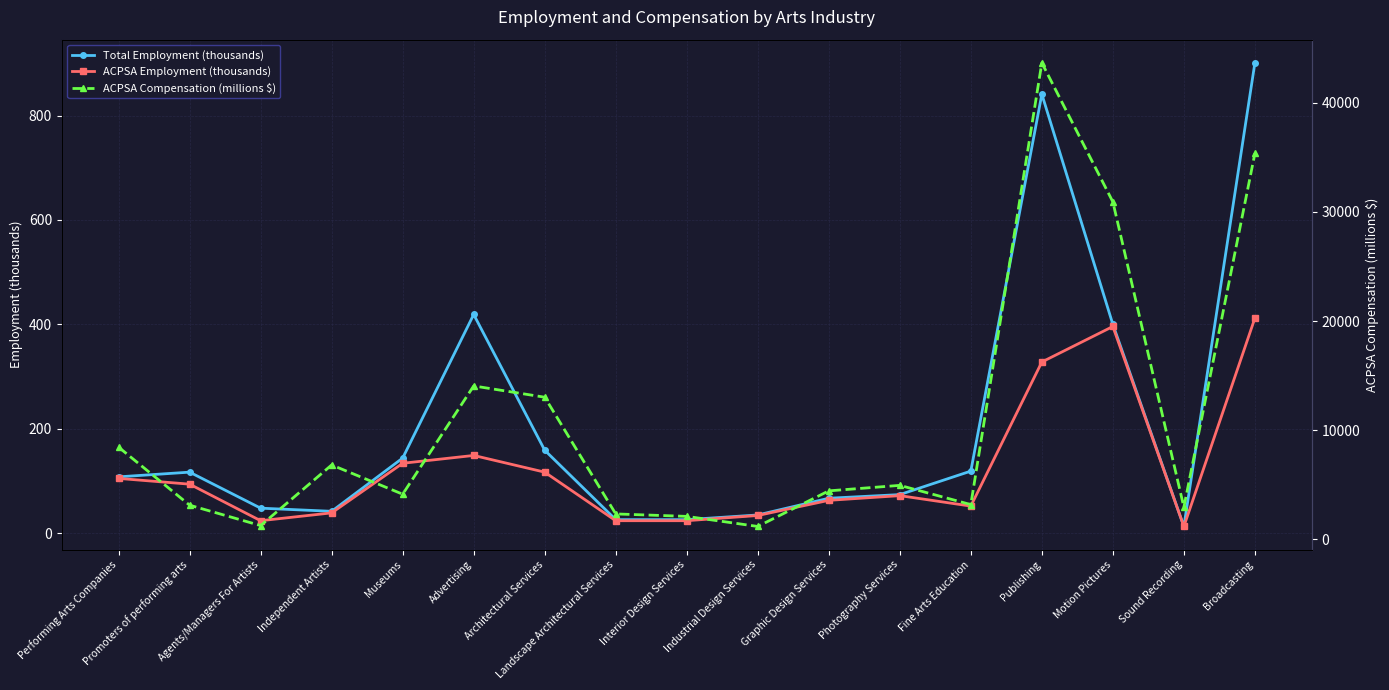

The Total Employment (thousands) series shows 78 at Agents/Managers For Artists. True or false?

False